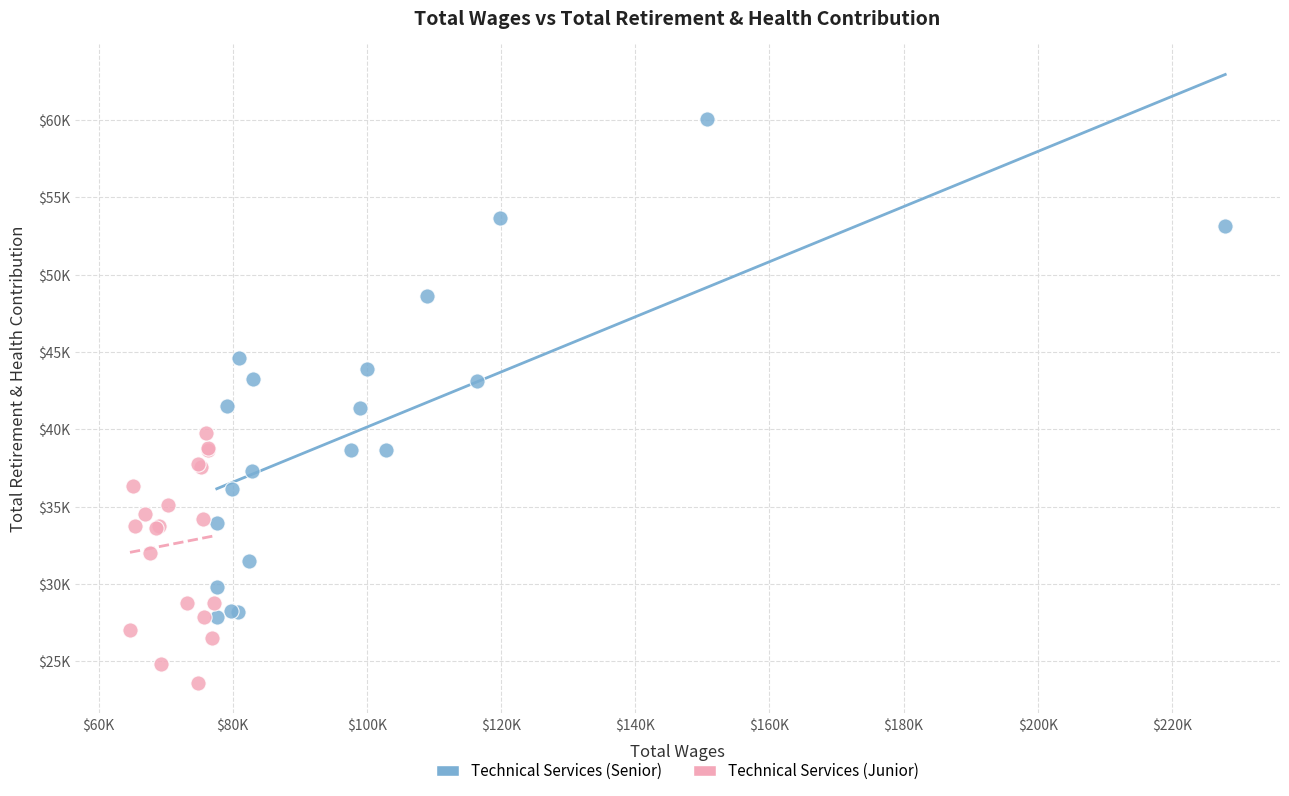

Which series reaches the minimum Y coordinate?

Technical Services (Junior)